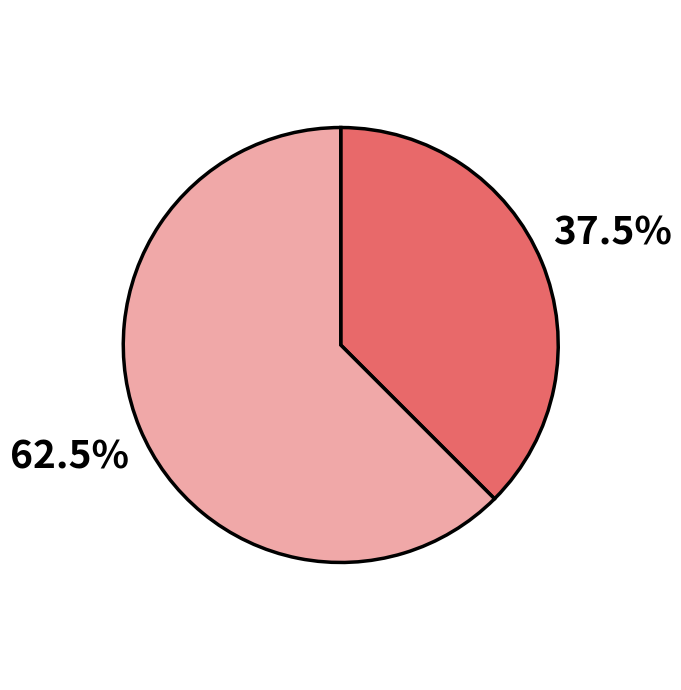

Is there a majority slice in this chart?

Yes